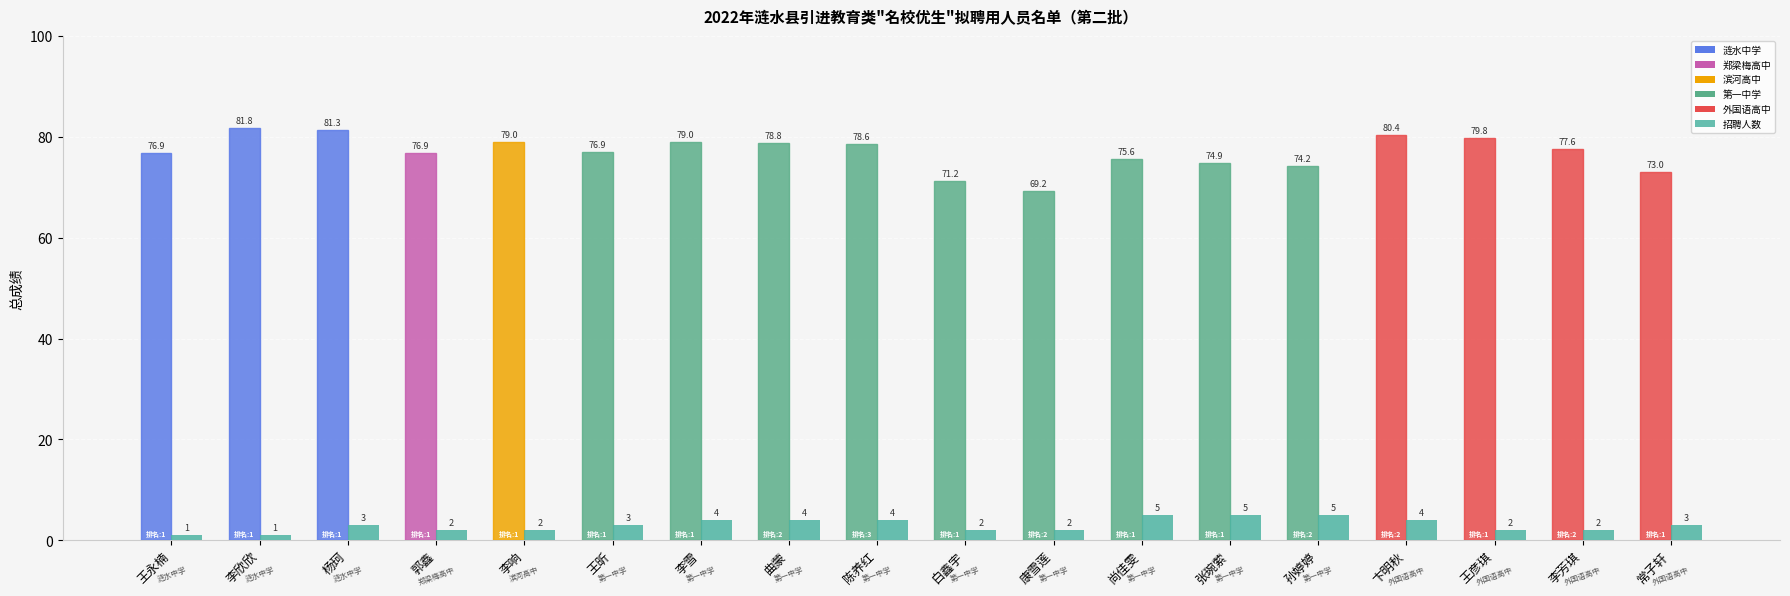

What is the difference between the highest and lowest values at 李响?

77.0